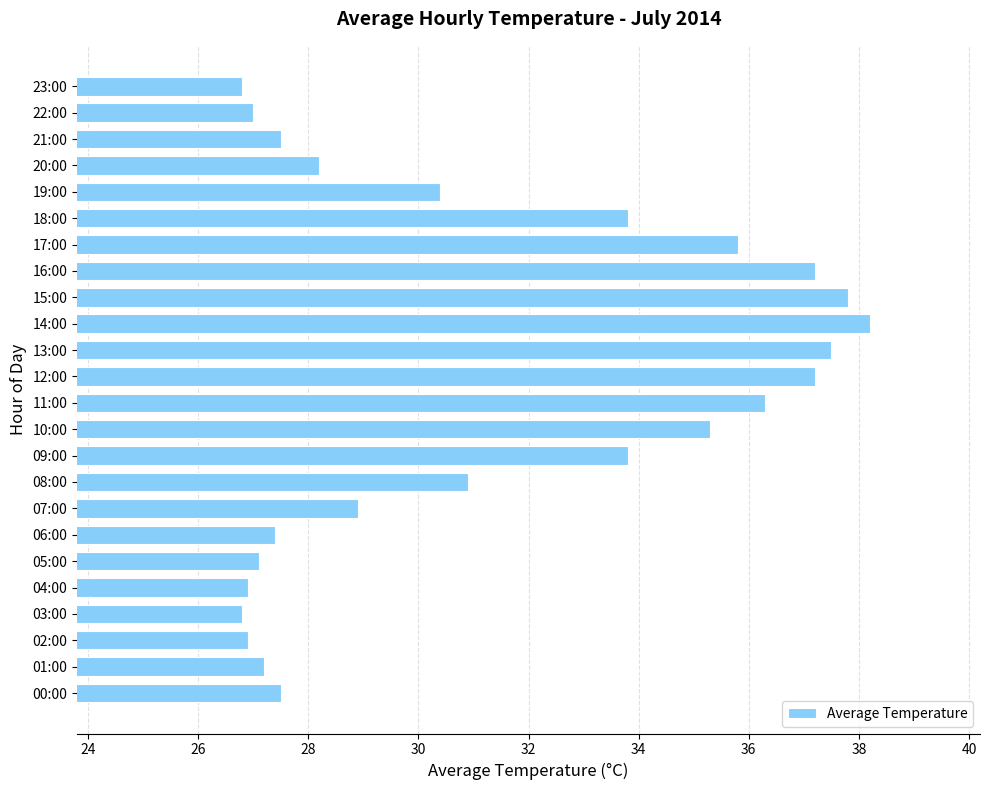

True or false: the data shows 17.1 at 07:00.

False